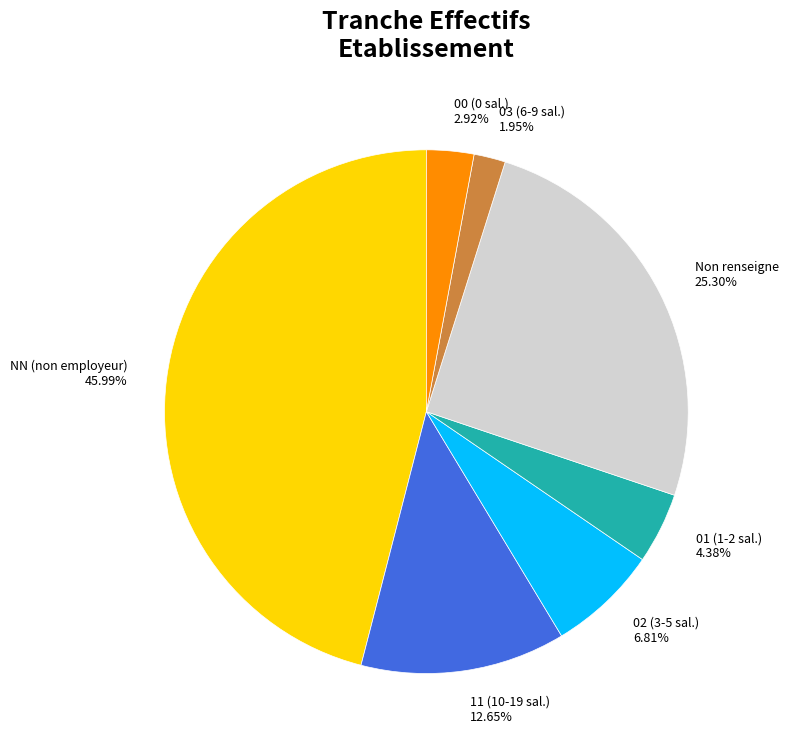

Does 01 (1-2 sal.) account for over 50% of the chart?

No